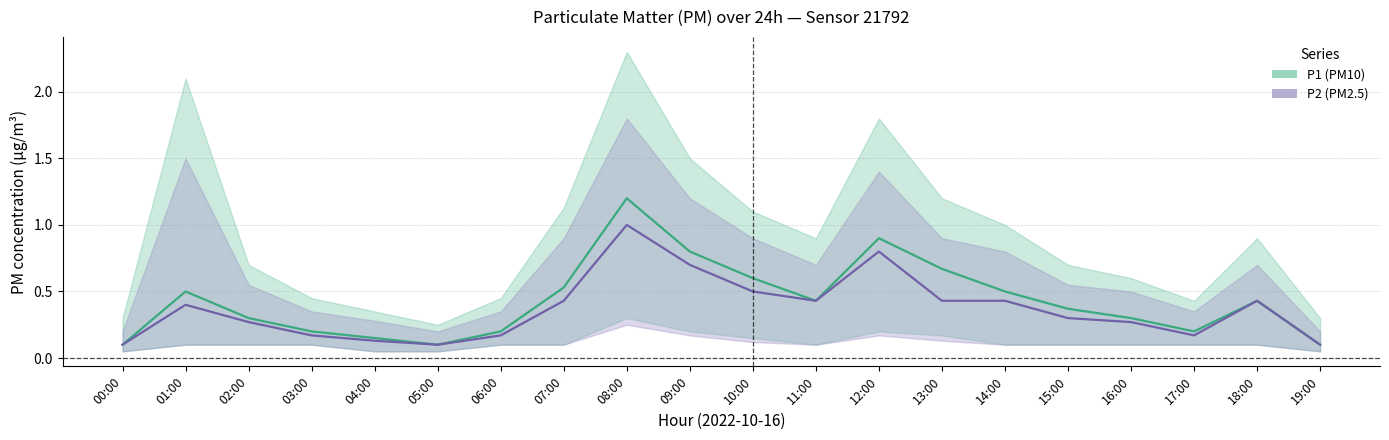

Which has a higher value, 00:00 or 15:00?

15:00